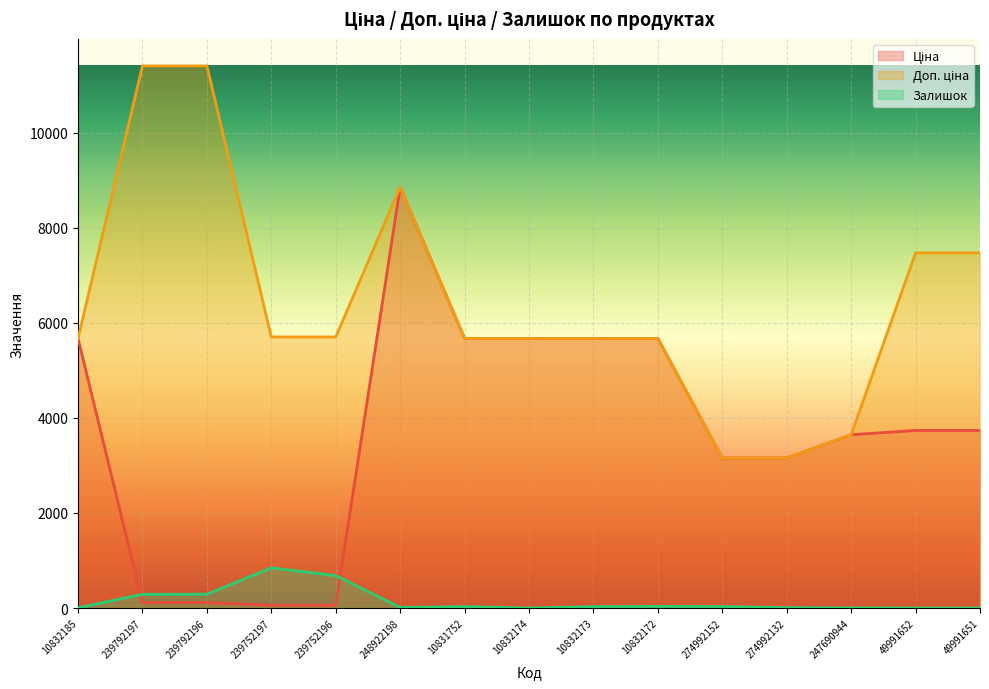

Where does the Ціна series first go above 3737?

10832185